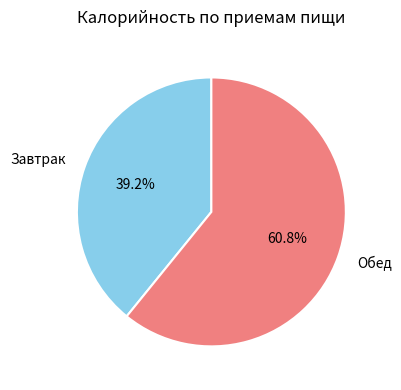

Do Обед and Завтрак together represent more than half of the pie?

Yes